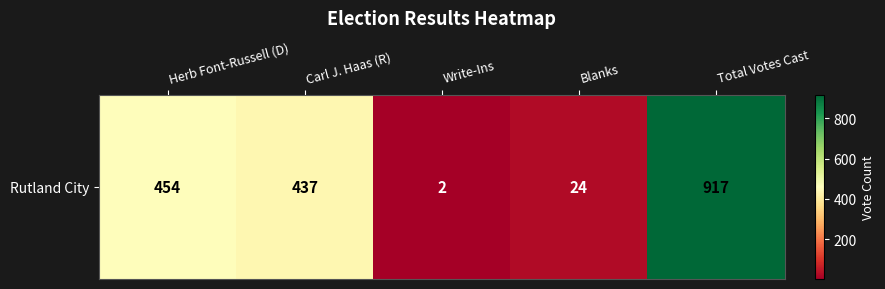

Reading left to right, list all the values displayed in this chart.

454	437	2	24	917